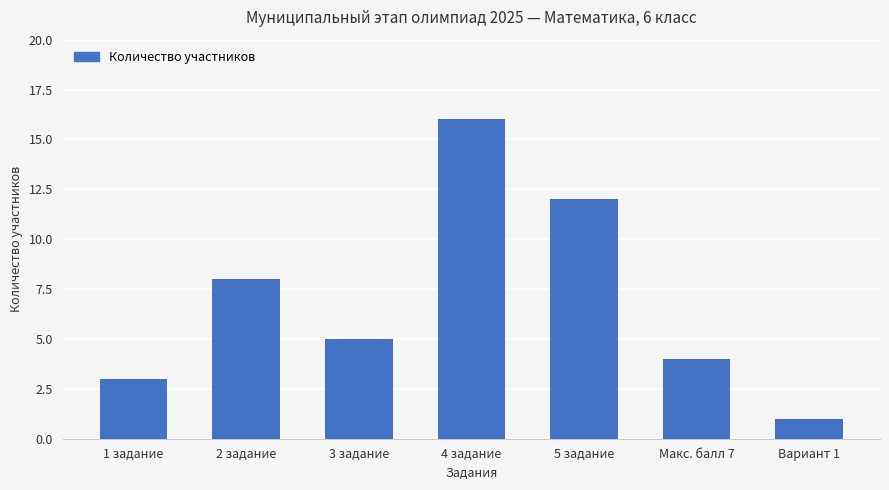

Count the number of categories in the chart.

7